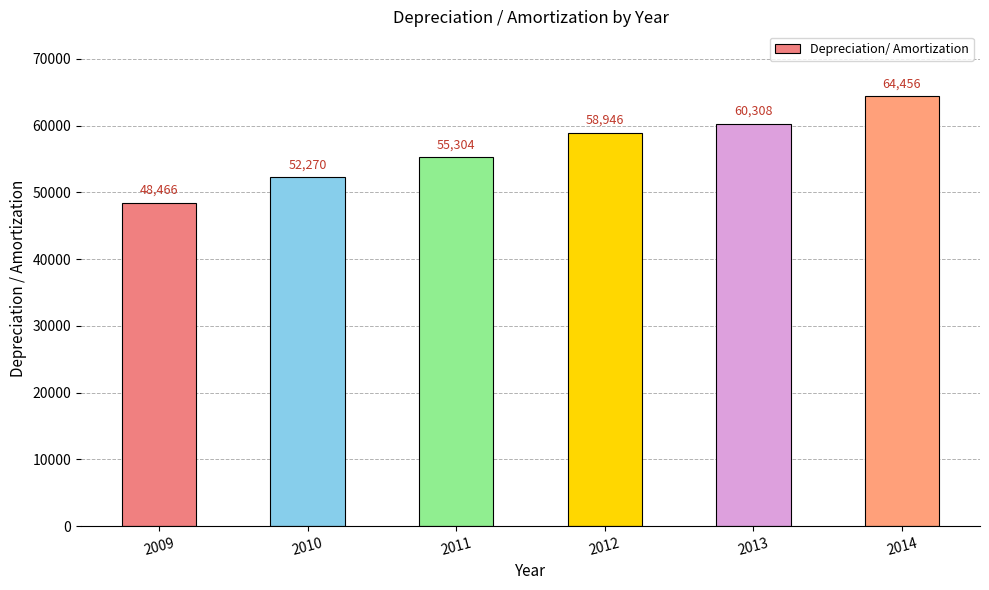

What is the difference between the values at 2009 and 2014?

15990